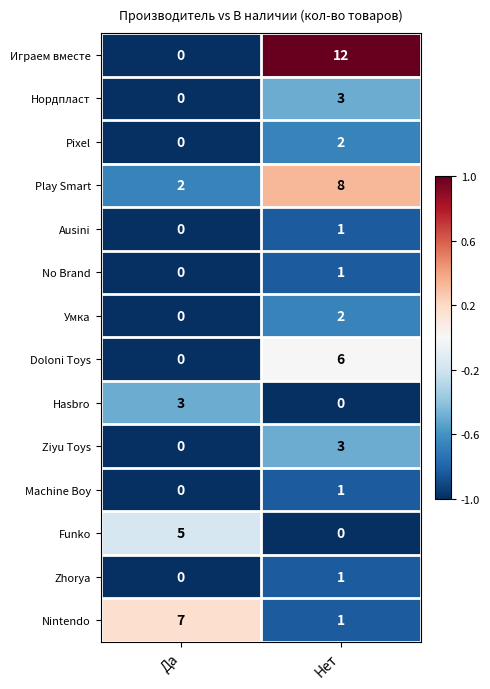

Is it true that Ausini equals 0 at Да?

True